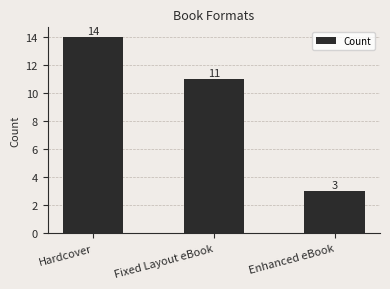

True or false: the data shows 1 at Enhanced eBook.

False